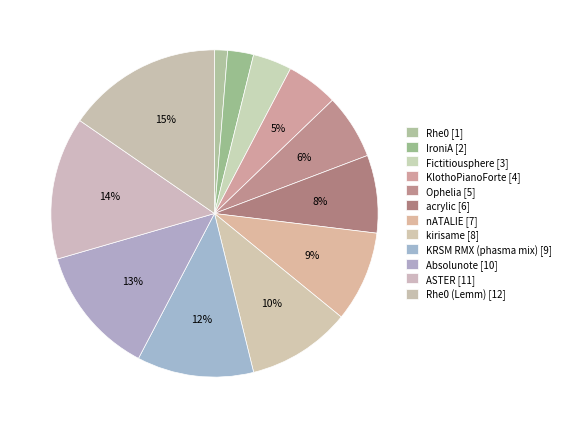

How many slices are in this pie chart?

12